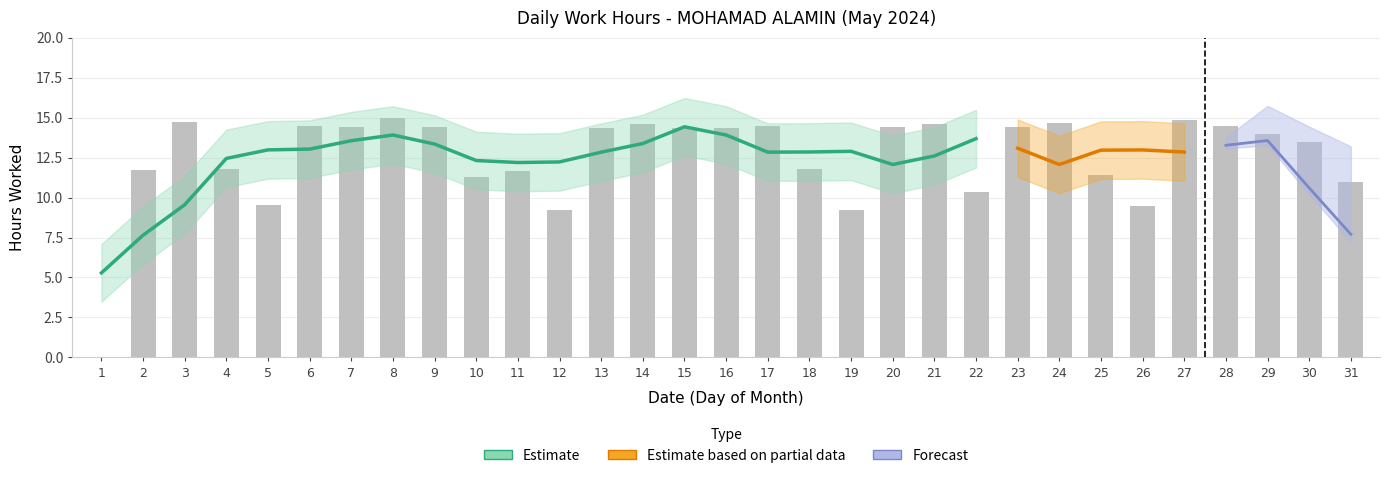

What is the greatest value displayed?

14.9